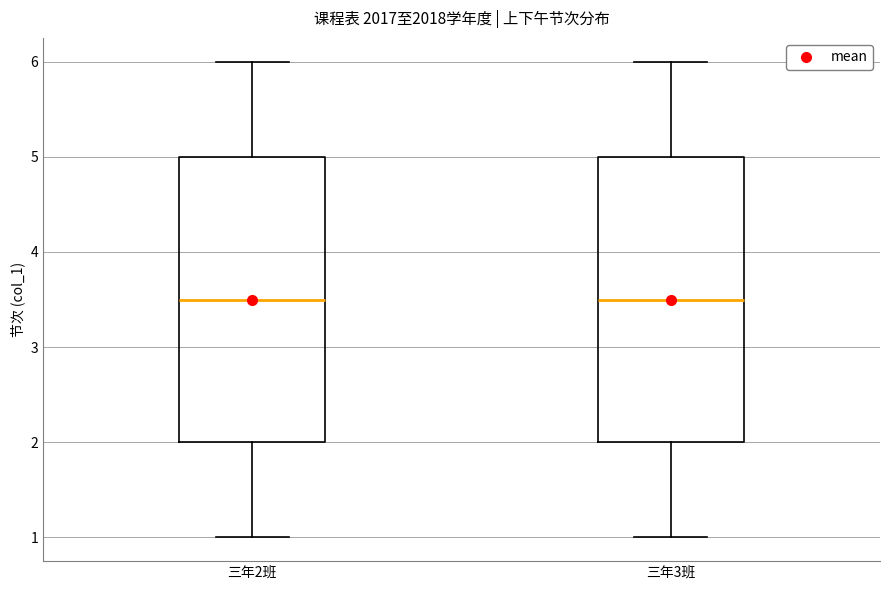

Reading left to right, read every box against the y-axis: the position of its median line, the range the box covers, and the ends of its whiskers. The values are not printed on the chart, so give them approximately, as read against the axis.

三年2班: median 3.5, box 2.0 to 5.0, whiskers 1.0 to 6.0
三年3班: median 3.5, box 2.0 to 5.0, whiskers 1.0 to 6.0